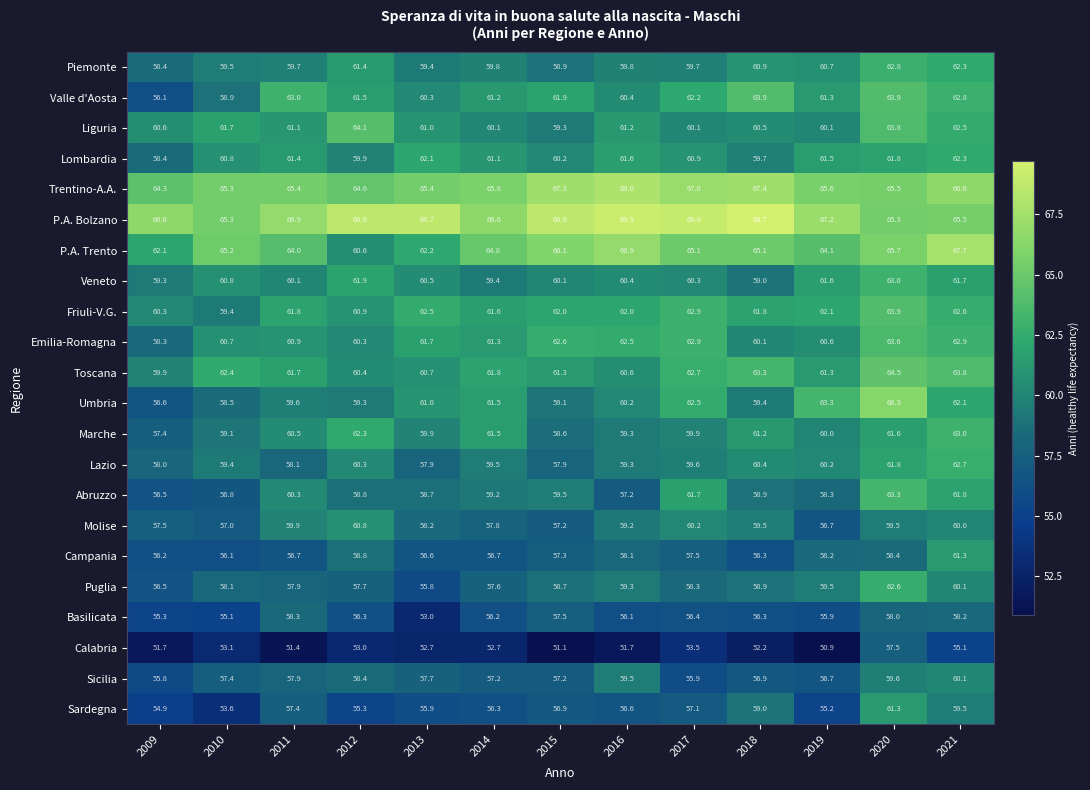

True or false: Lazio has a value of 14.1 at 2020.

False